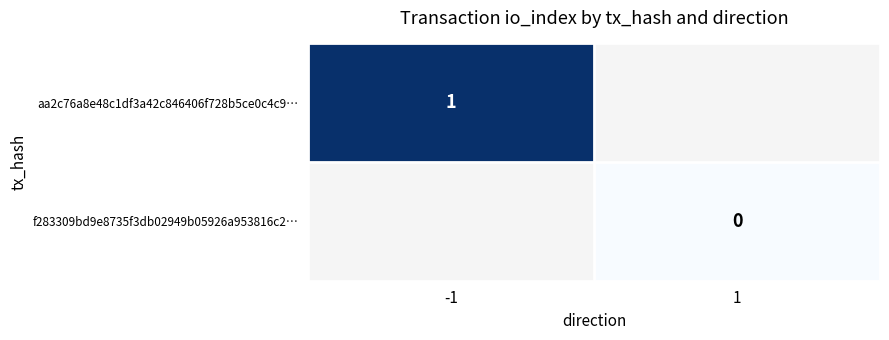

At how many categories does at least one series exceed 0?

1